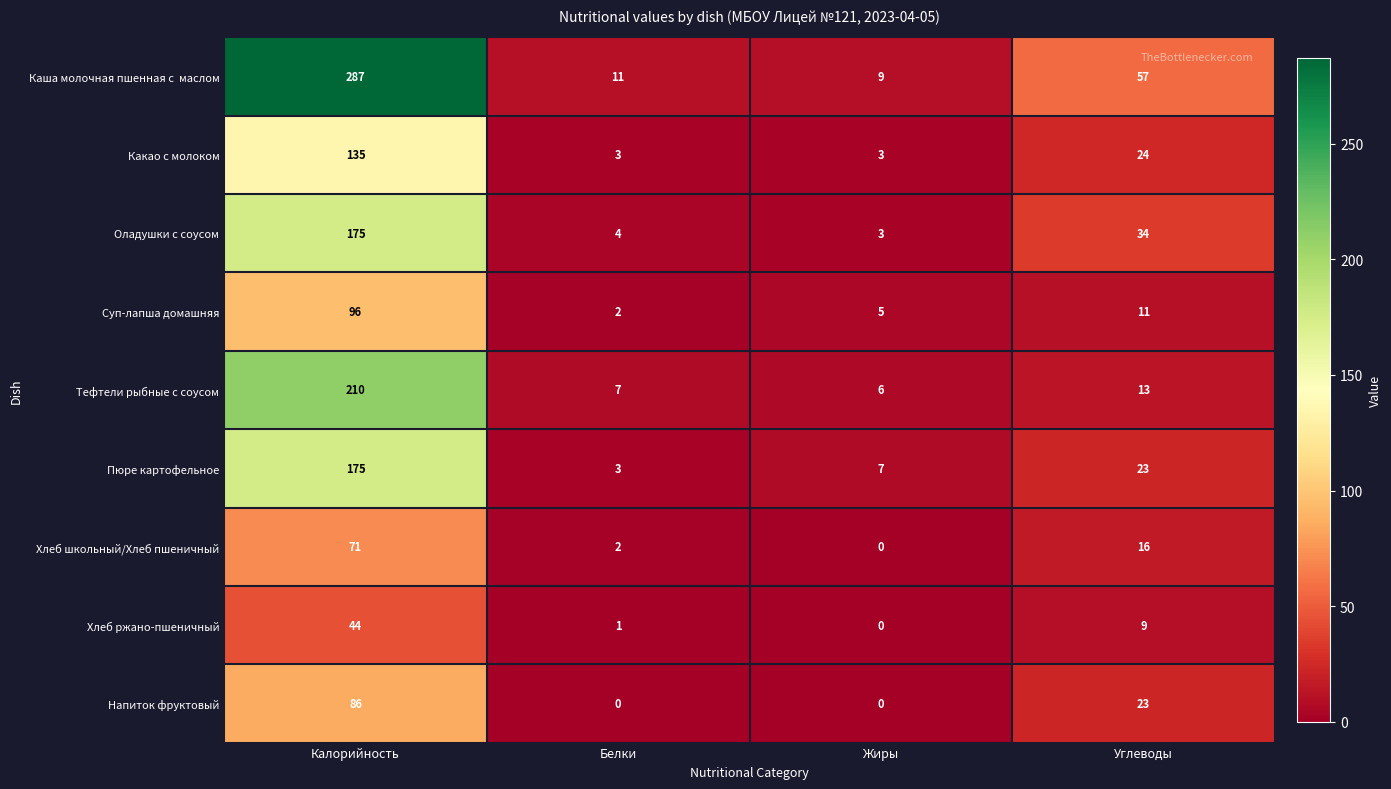

What is the spread (max minus min) of values at Жиры?

9